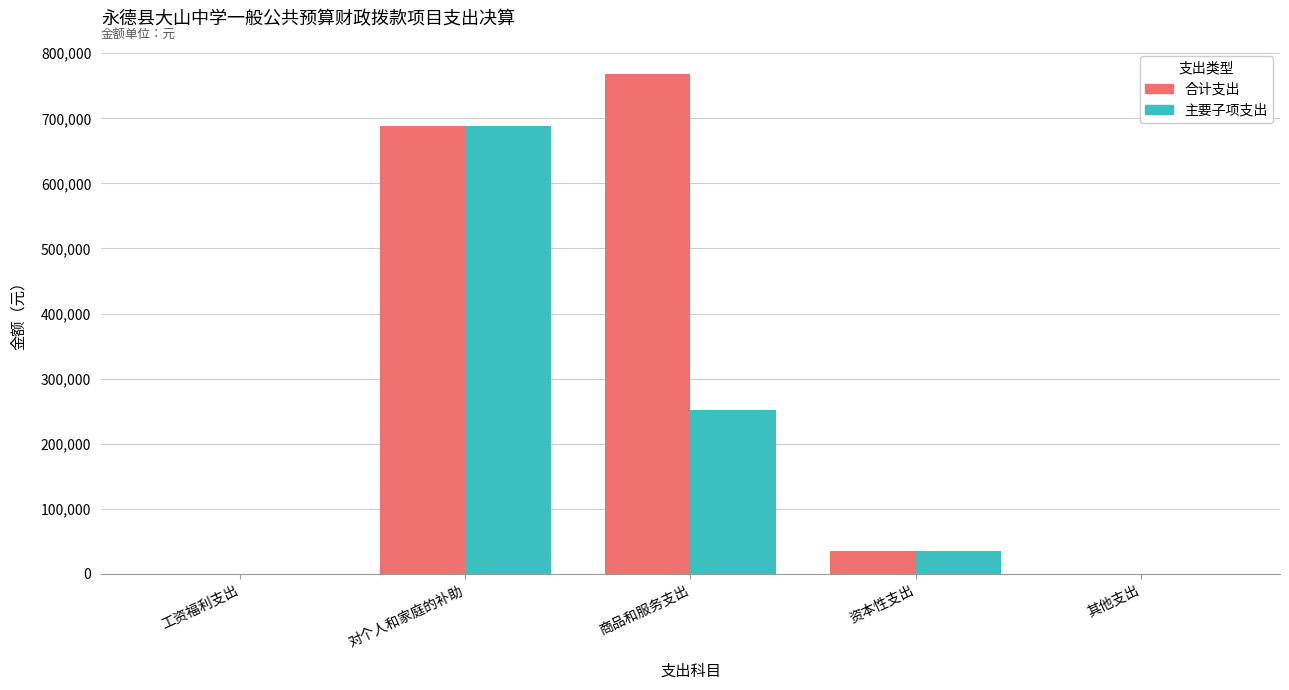

Is the value of 主要子项支出 at 其他支出 greater than the value of 合计支出 at 商品和服务支出?

No